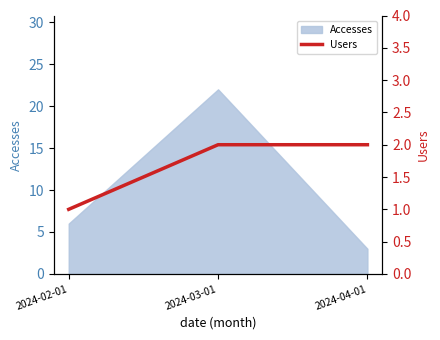

Which label corresponds to the smallest value in the chart?

2024-02-01